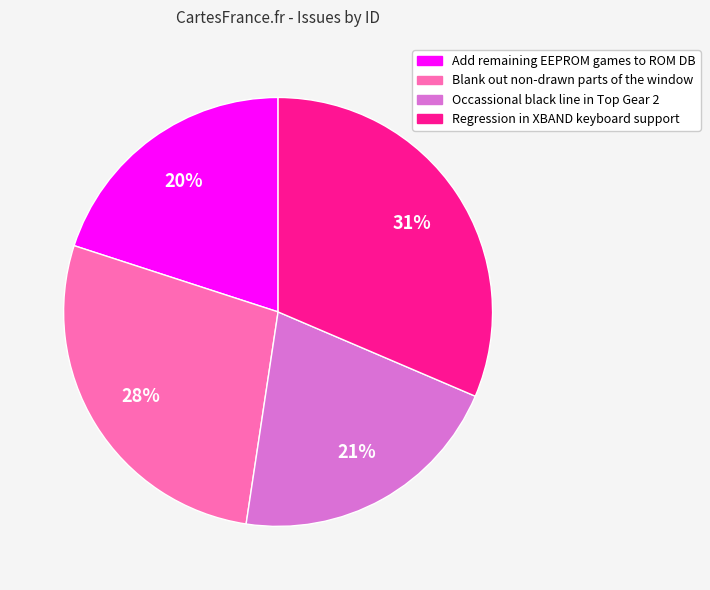

True or false: Add remaining EEPROM games to ROM DB accounts for 20% of the total.

True